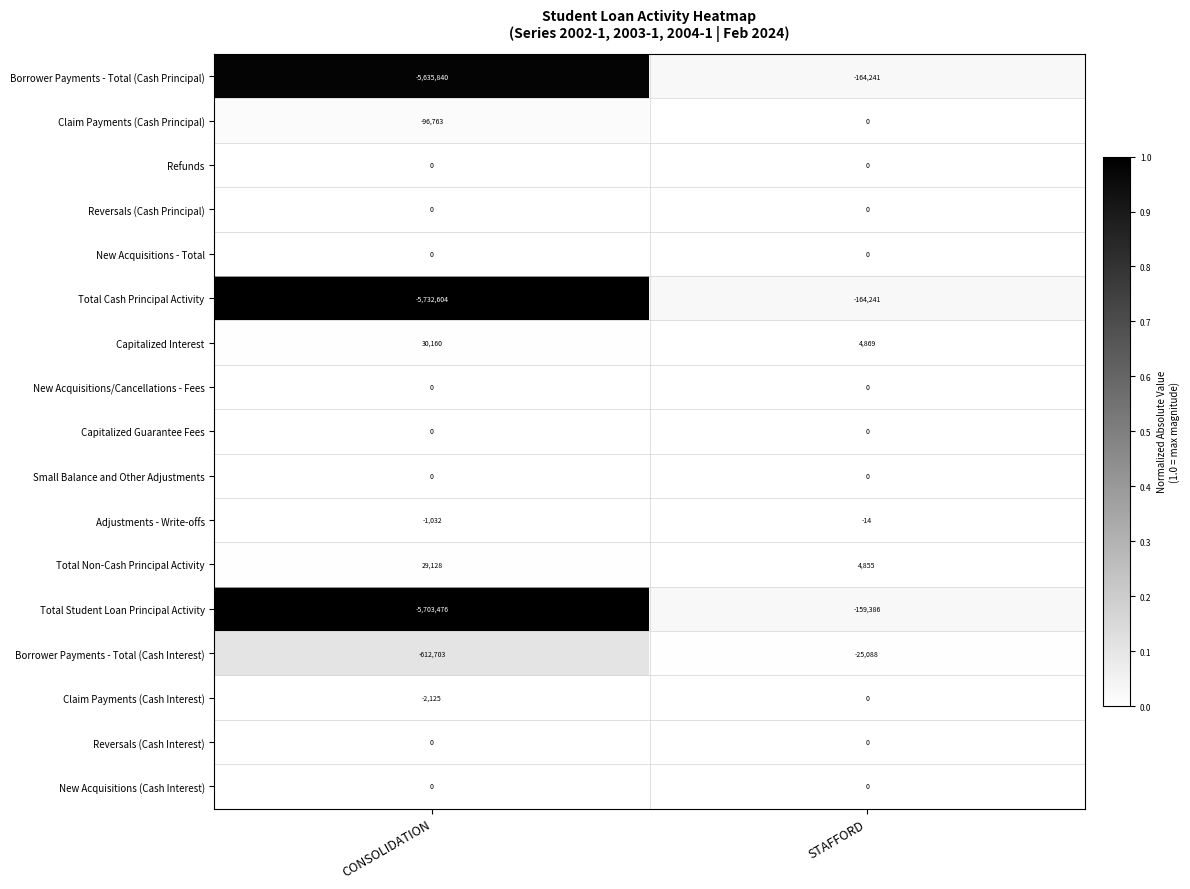

Read the Total Student Loan Principal Activity value at STAFFORD, to the nearest 10.

-159390